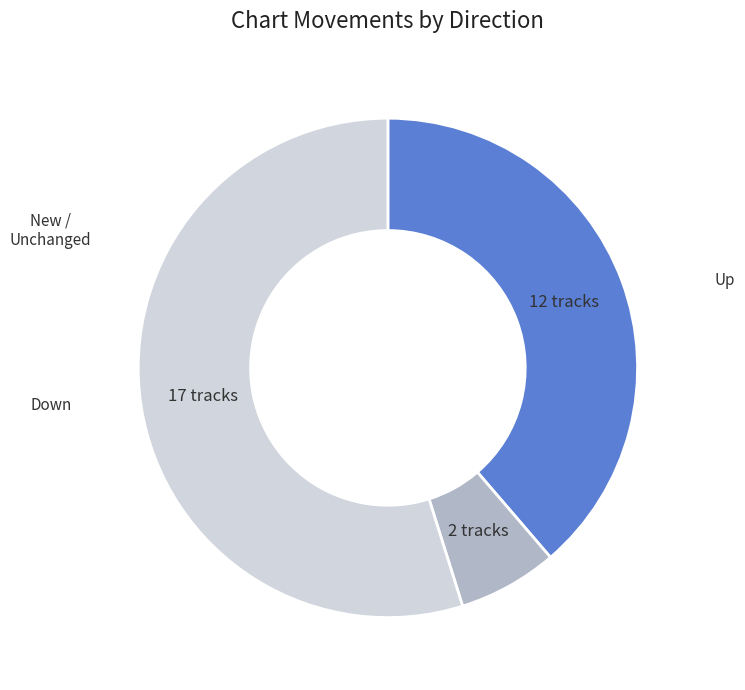

Is there any slice that represents more than half of the pie?

Yes